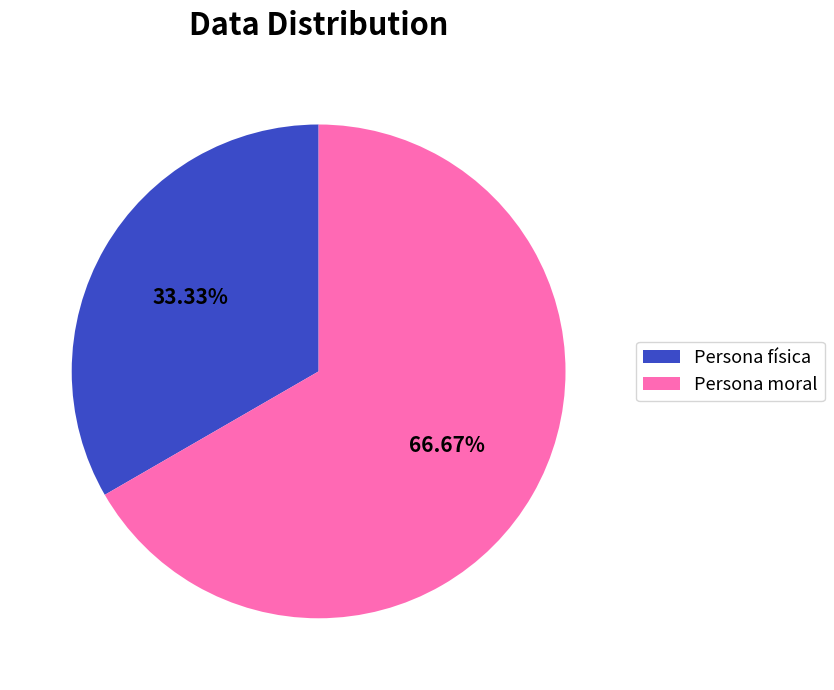

What is the ratio of the value at Persona moral to the value at Persona física?

2.0